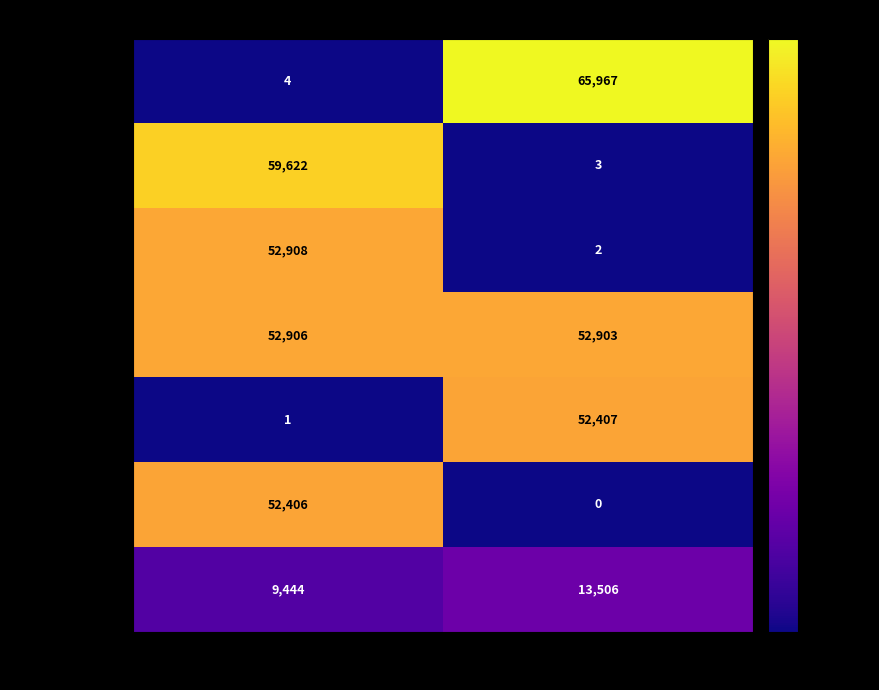

Which series has the largest total across all categories?

107663/107660